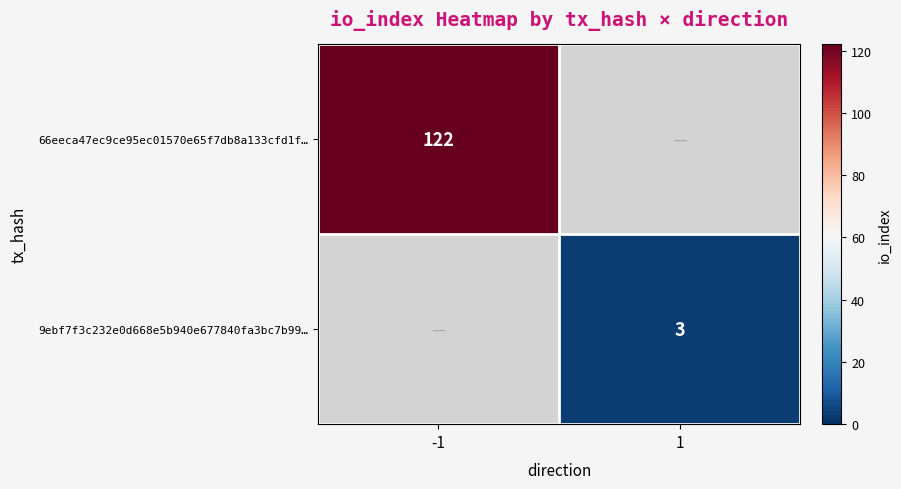

Count the number of categories in the chart.

2